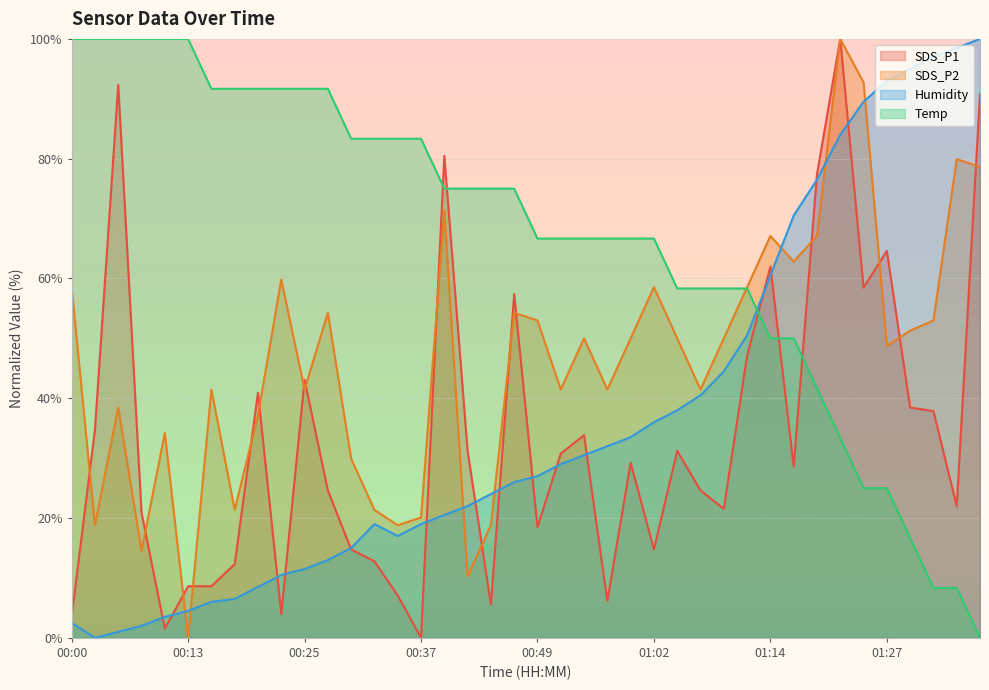

How many interior local valleys does the Humidity series have?

2